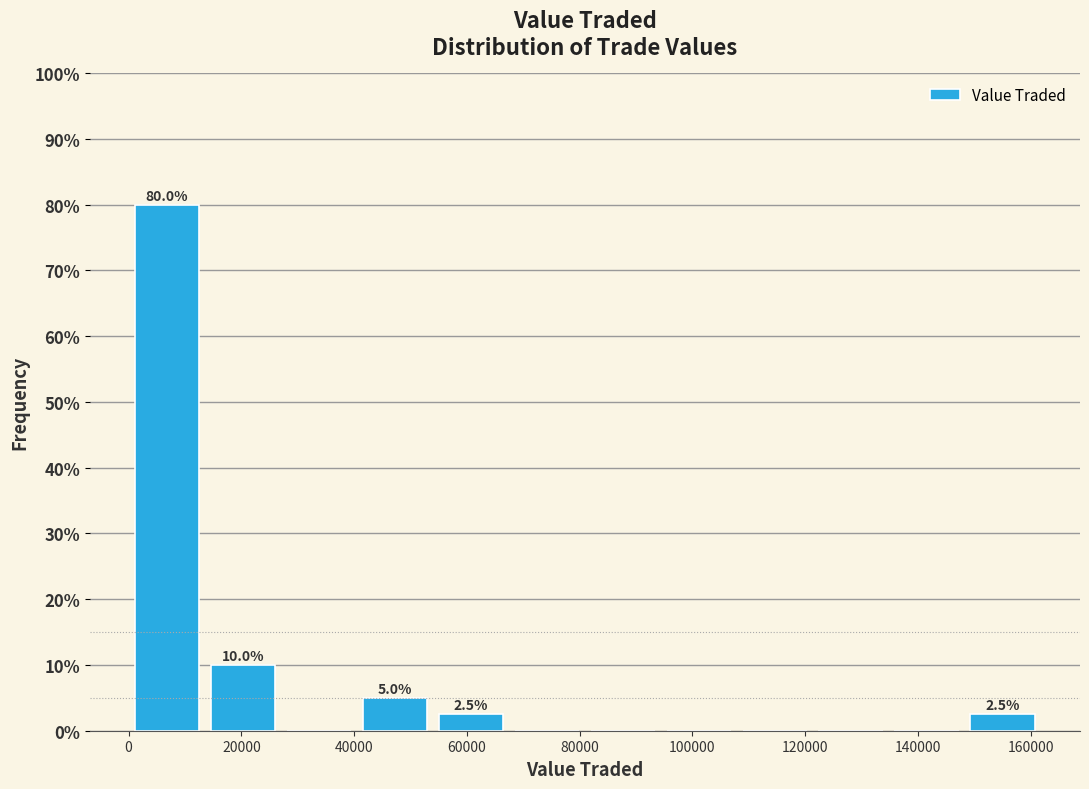

Which range on the x-axis has the tallest bar?

0 to 14000